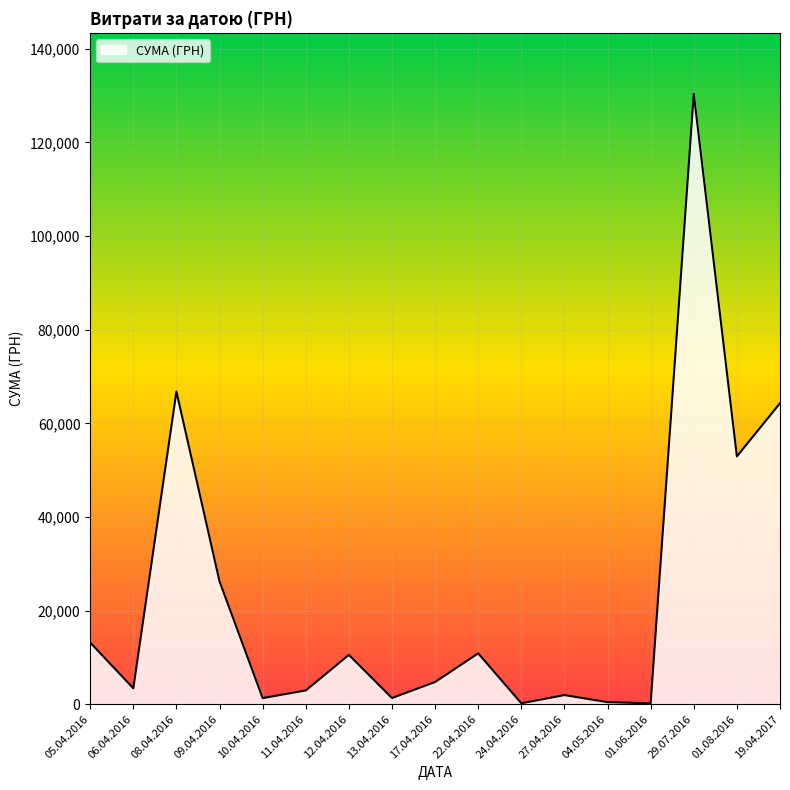

What is the difference between the maximum and minimum values?

130203.7